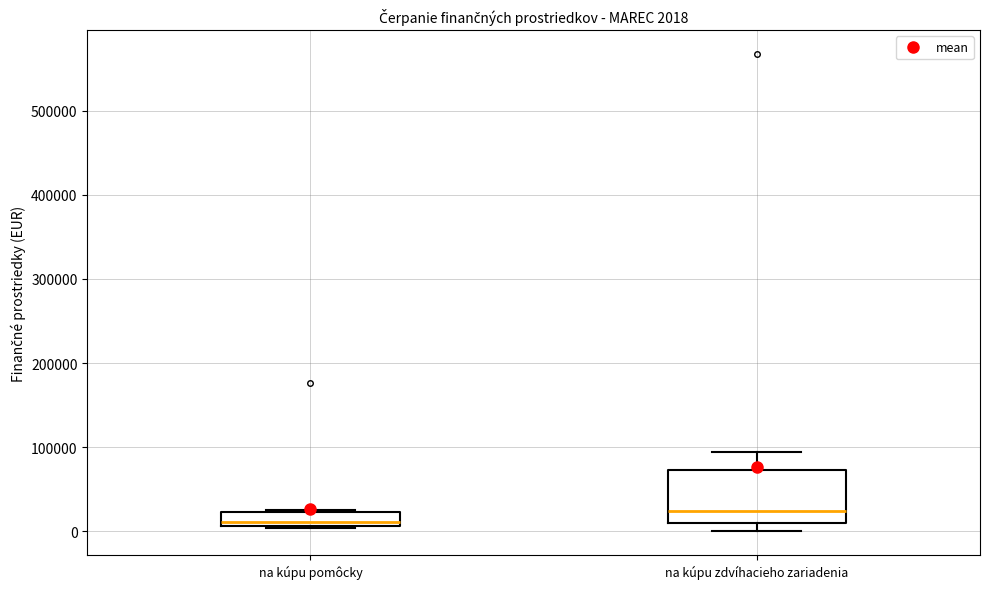

Which box's median line is the highest?

na kúpu zdvíhacieho zariadenia